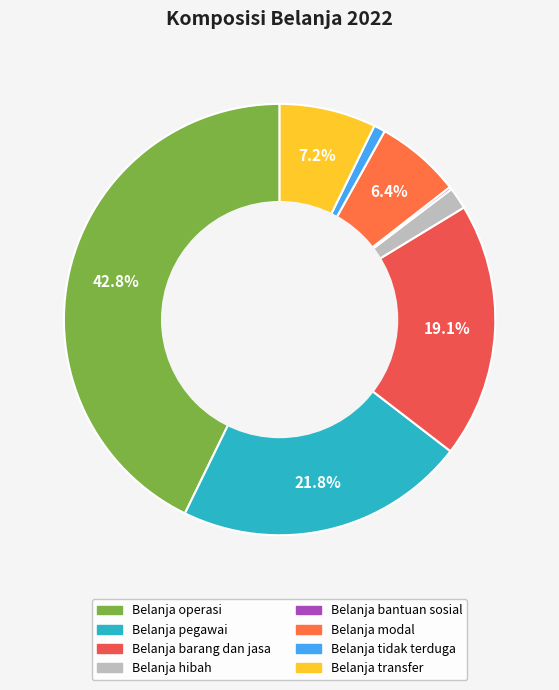

What is the ratio of the value at Belanja transfer to the value at Belanja bantuan sosial?

37.2